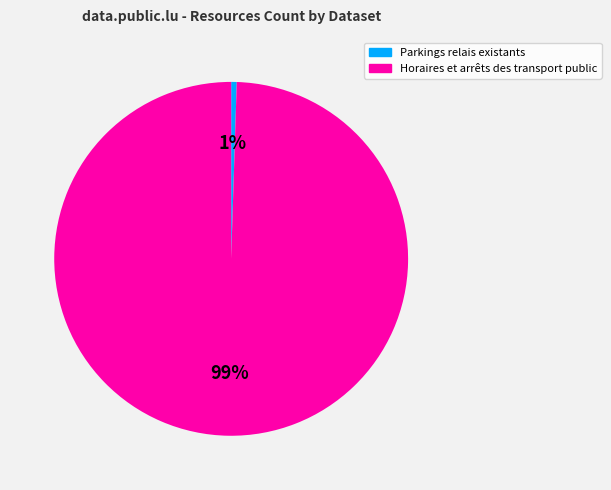

Which slice is the largest?

Horaires et arrêts des transport public